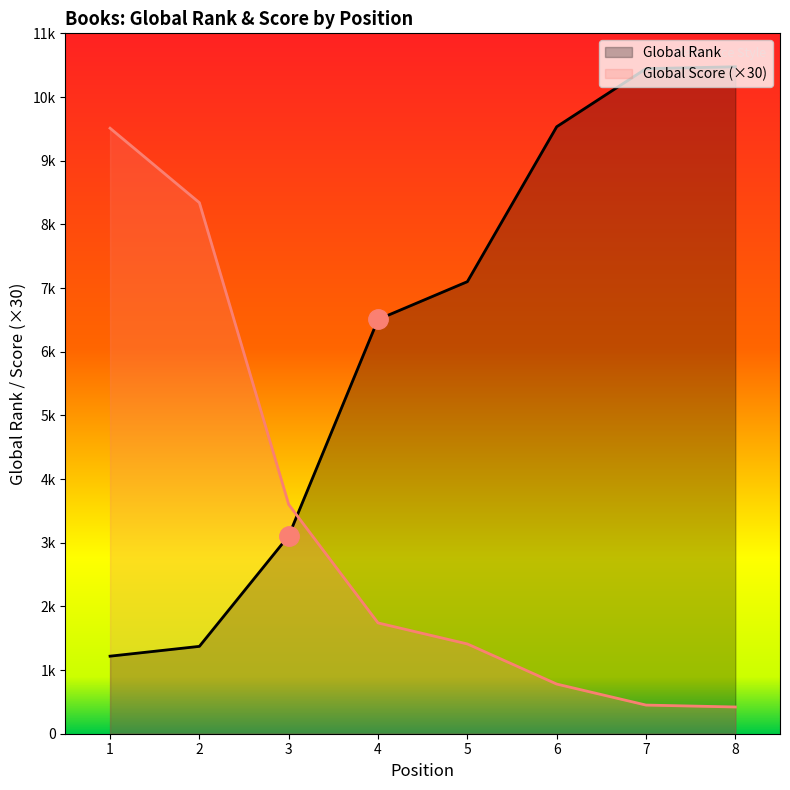

Rank the categories by Global Score value from lowest to highest.

8, 7, 6, 5, 4, 3, 2, 1